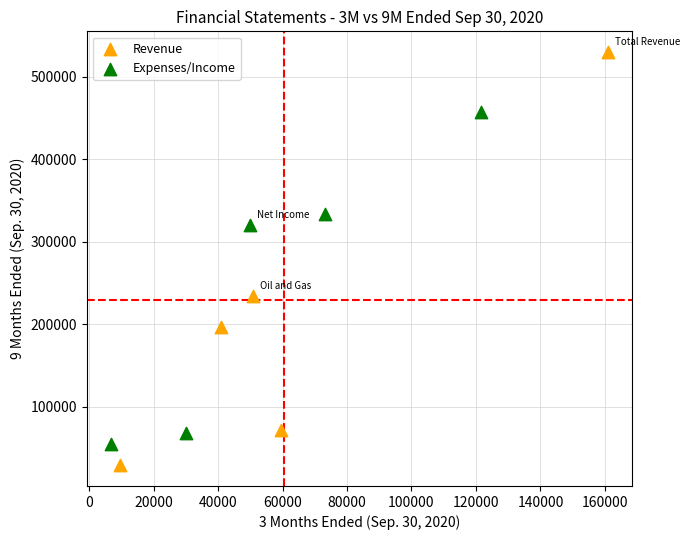

Which series has the widest spread of Y values?

Revenue